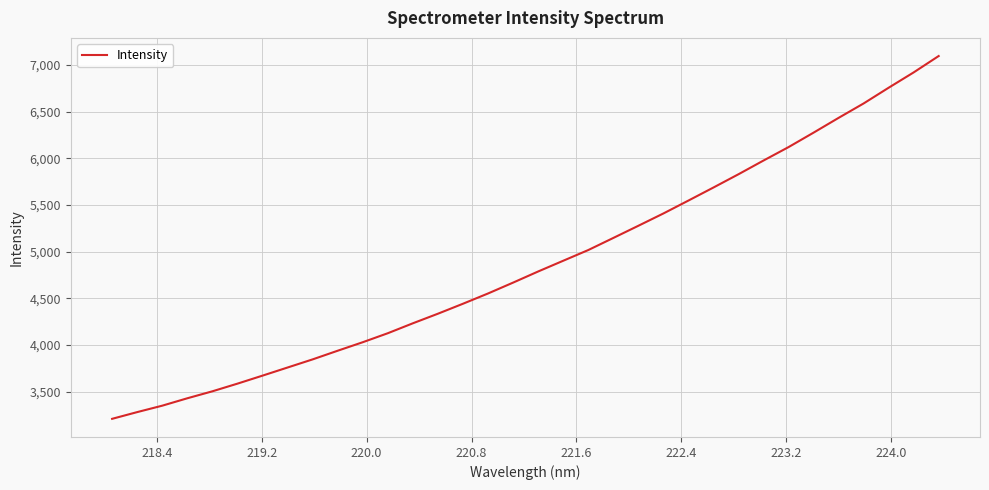

What is the smallest value displayed?

3210.6